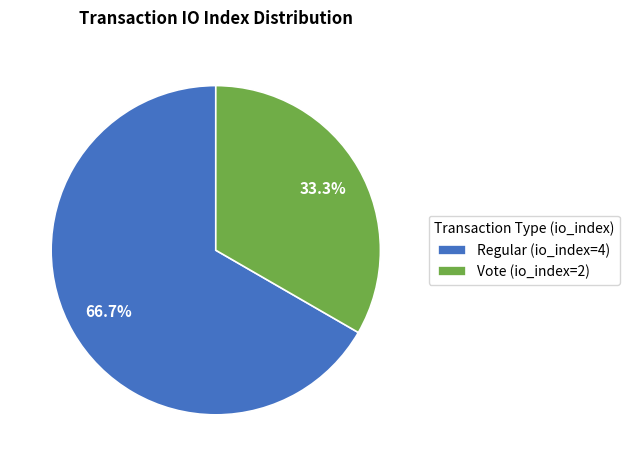

Which has a higher value, Regular (io_index=4) or Vote (io_index=2)?

Regular (io_index=4)